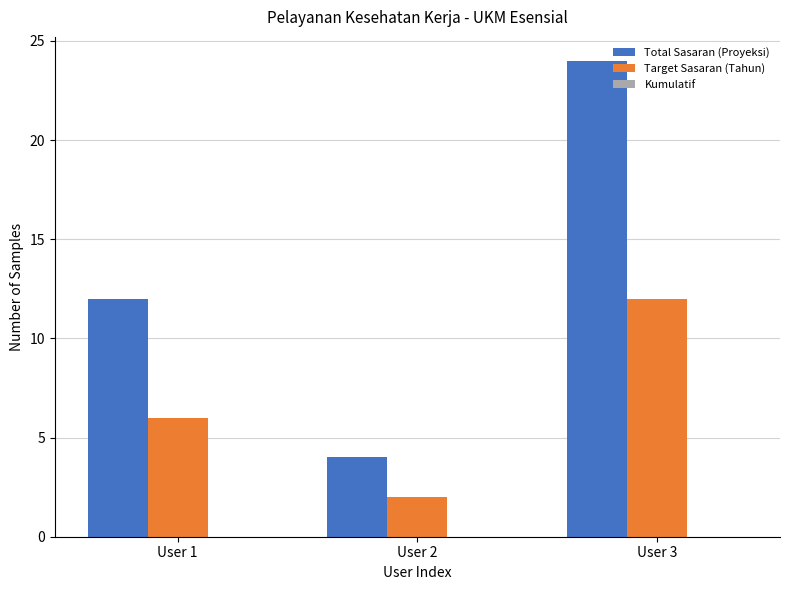

What is the average value of the Target Sasaran (Tahun) series?

7